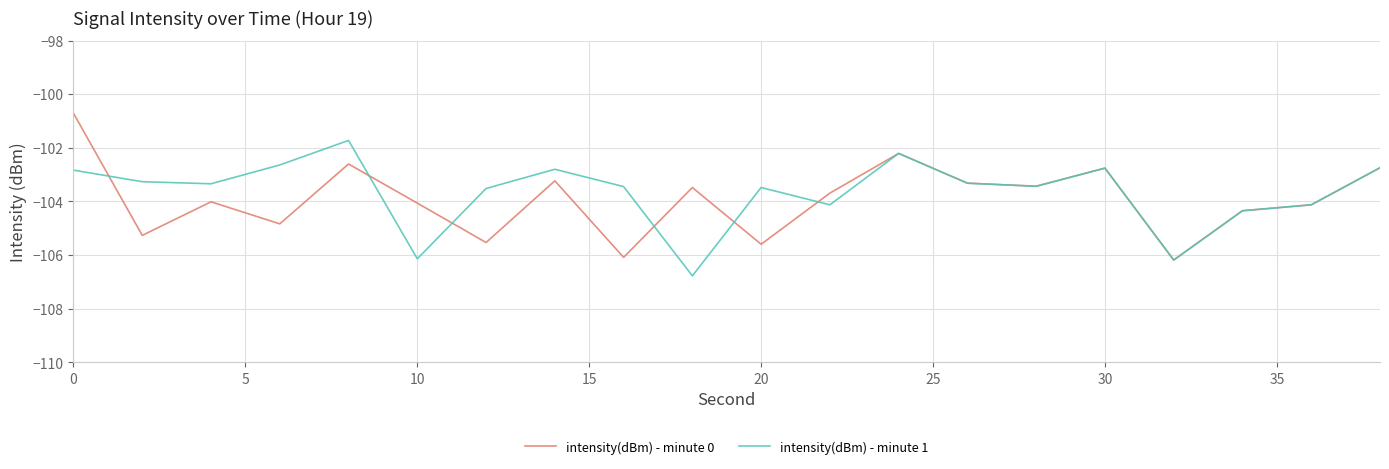

What is the greatest value displayed?

-100.7